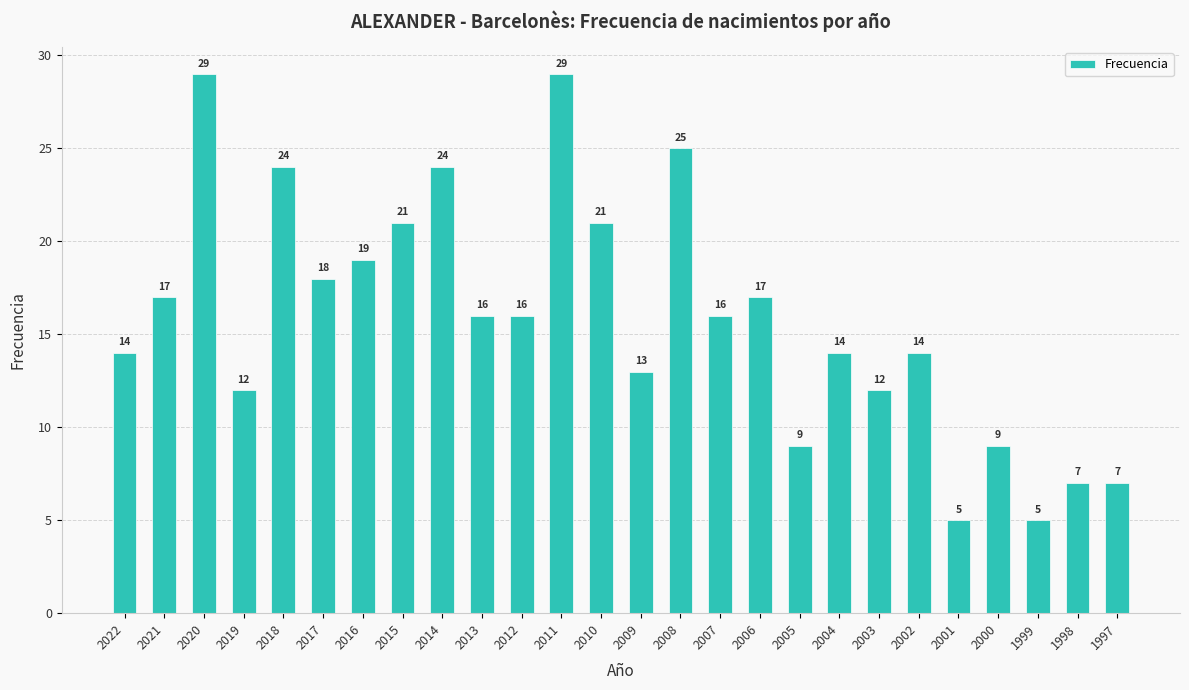

At which label does the data first exceed 16?

2021